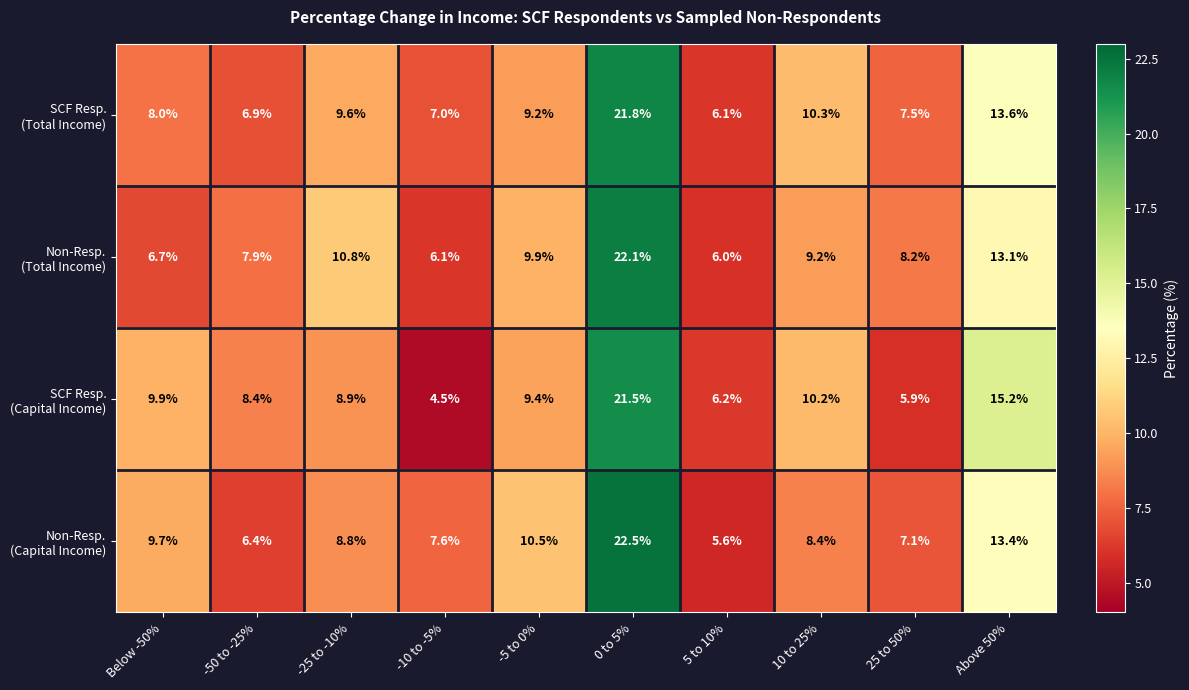

At which category is the sum across all series the highest?

0 to 5%